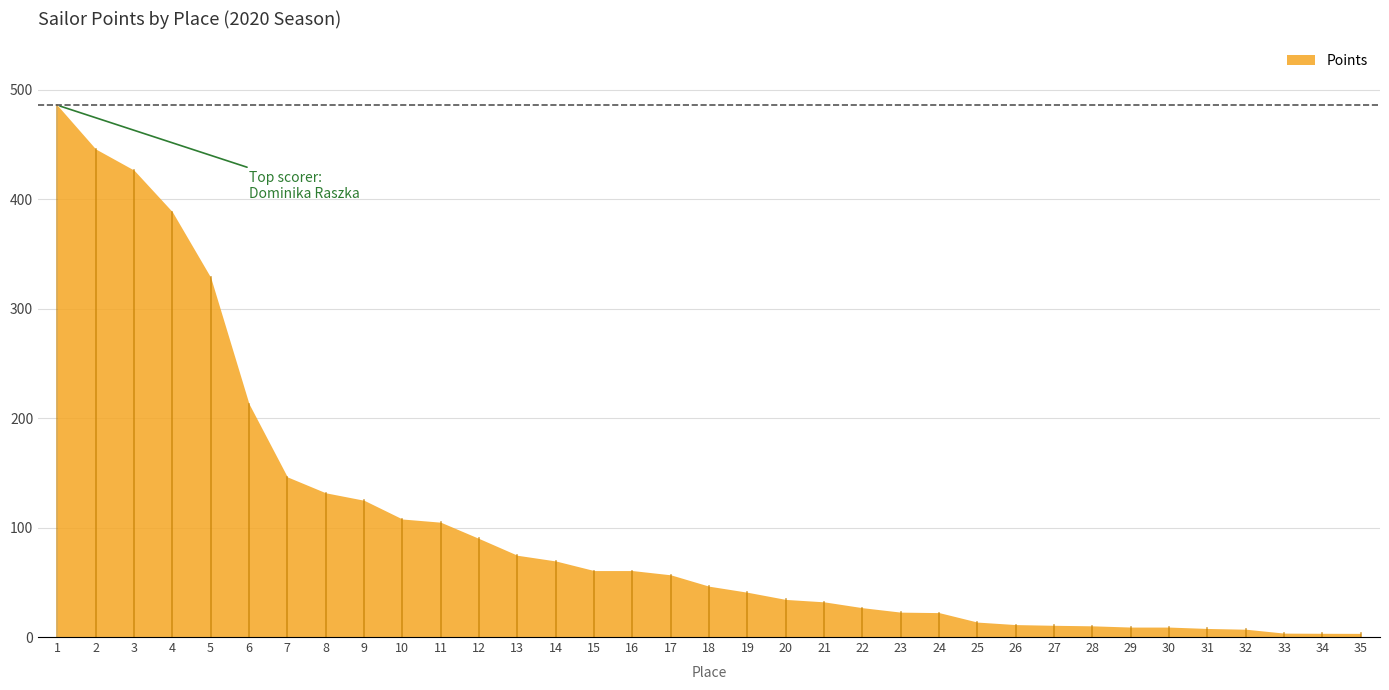

What is the sum of all values?

3631.3